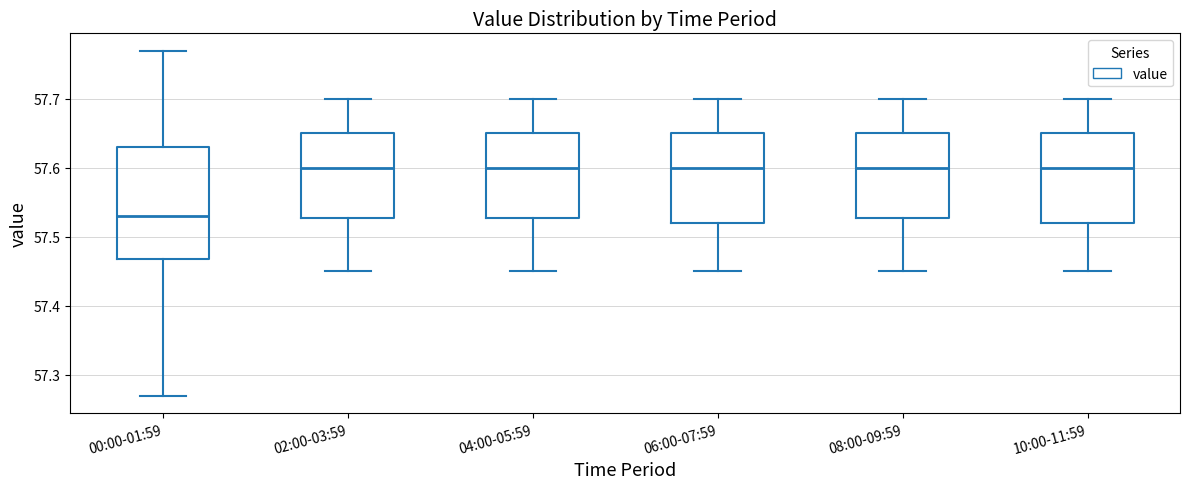

Reading left to right, transcribe this box plot: for each box, give where its median line is, the range the box spans, and where its two whiskers end, as read against the y-axis. The values are not printed on the chart, so give them approximately, as read against the axis.

00:00-01:59: median 57.53, box 57.47 to 57.63, whiskers 57.27 to 57.77
02:00-03:59: median 57.60, box 57.53 to 57.65, whiskers 57.45 to 57.70
04:00-05:59: median 57.60, box 57.53 to 57.65, whiskers 57.45 to 57.70
06:00-07:59: median 57.60, box 57.52 to 57.65, whiskers 57.45 to 57.70
08:00-09:59: median 57.60, box 57.53 to 57.65, whiskers 57.45 to 57.70
10:00-11:59: median 57.60, box 57.52 to 57.65, whiskers 57.45 to 57.70